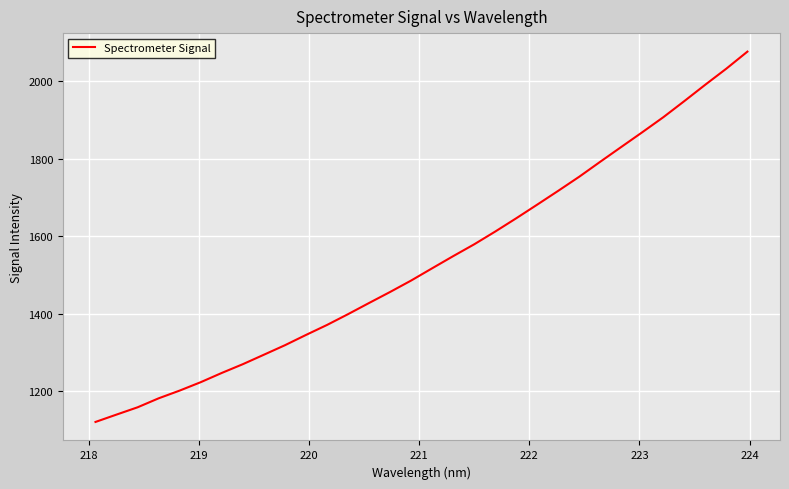

What is the greatest value displayed?

2077.1